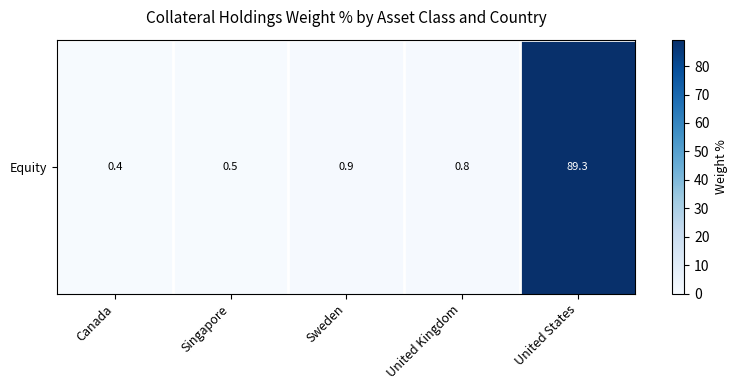

Count the number of data series in this chart.

1